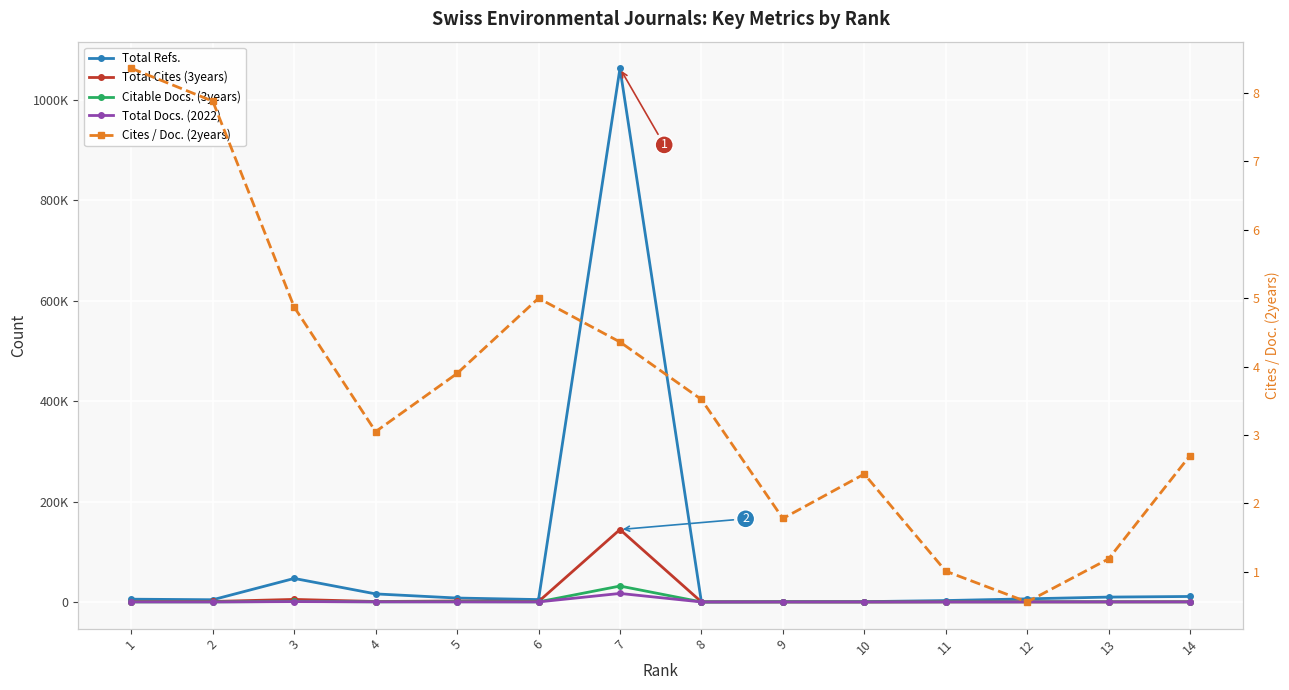

After their last crossing, which series has the higher values: Total Cites (3years) or Total Docs. (2022)?

Total Cites (3years)